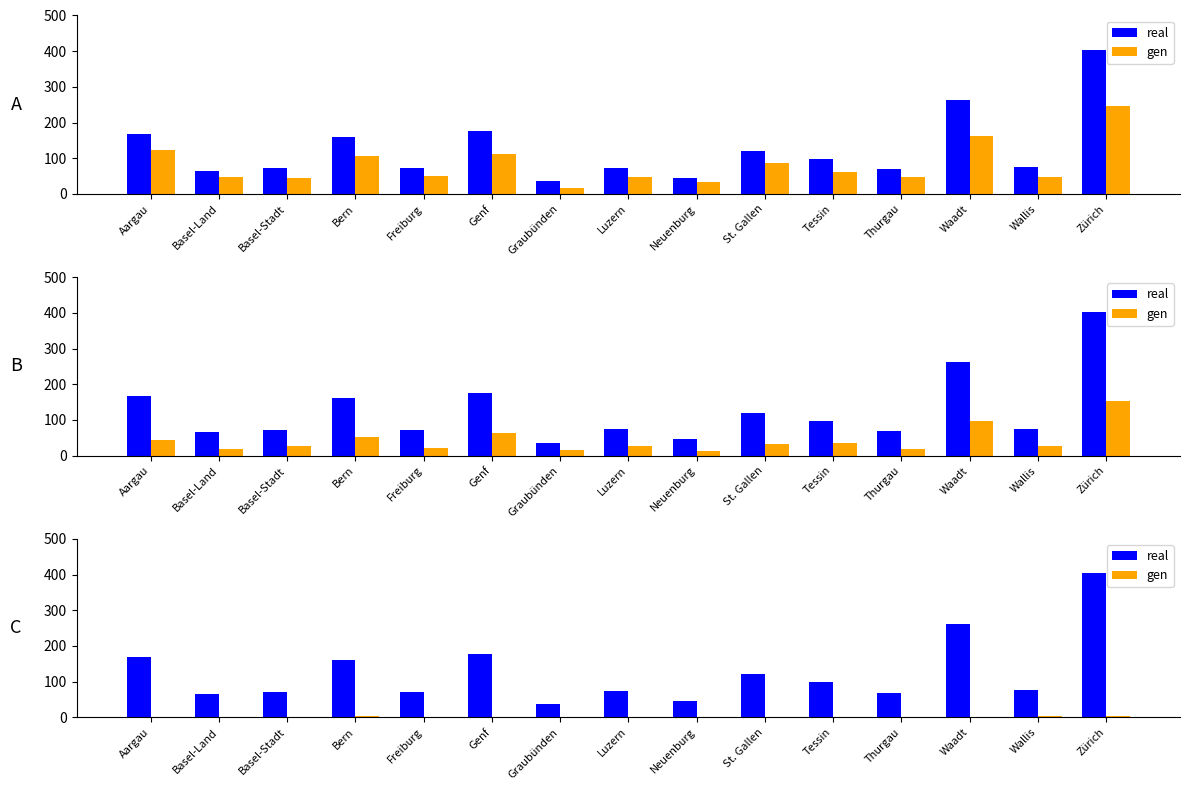

True or false: real has a value of 73.2 at Luzern.

True